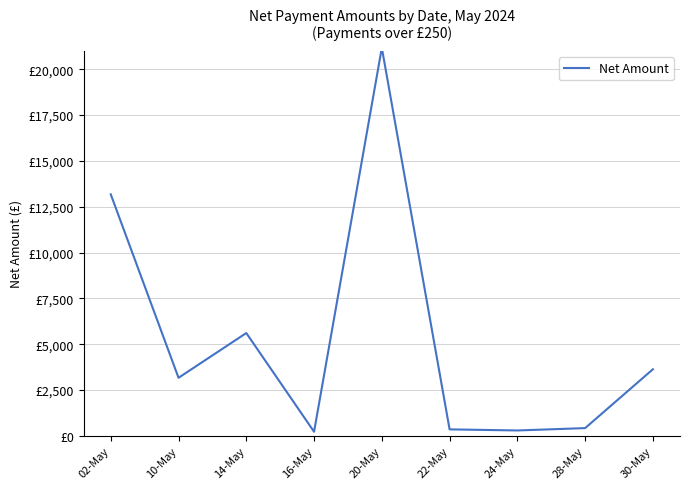

Approximately how many times larger is the value at 14-May compared to 16-May?

25.5